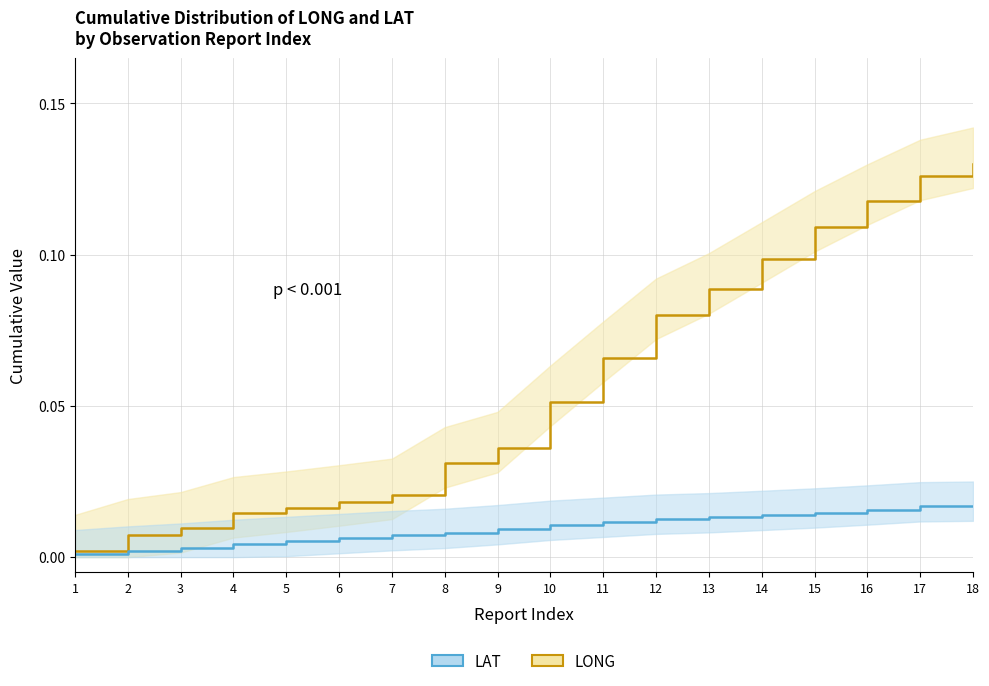

What is the sum of all LAT values?

0.2